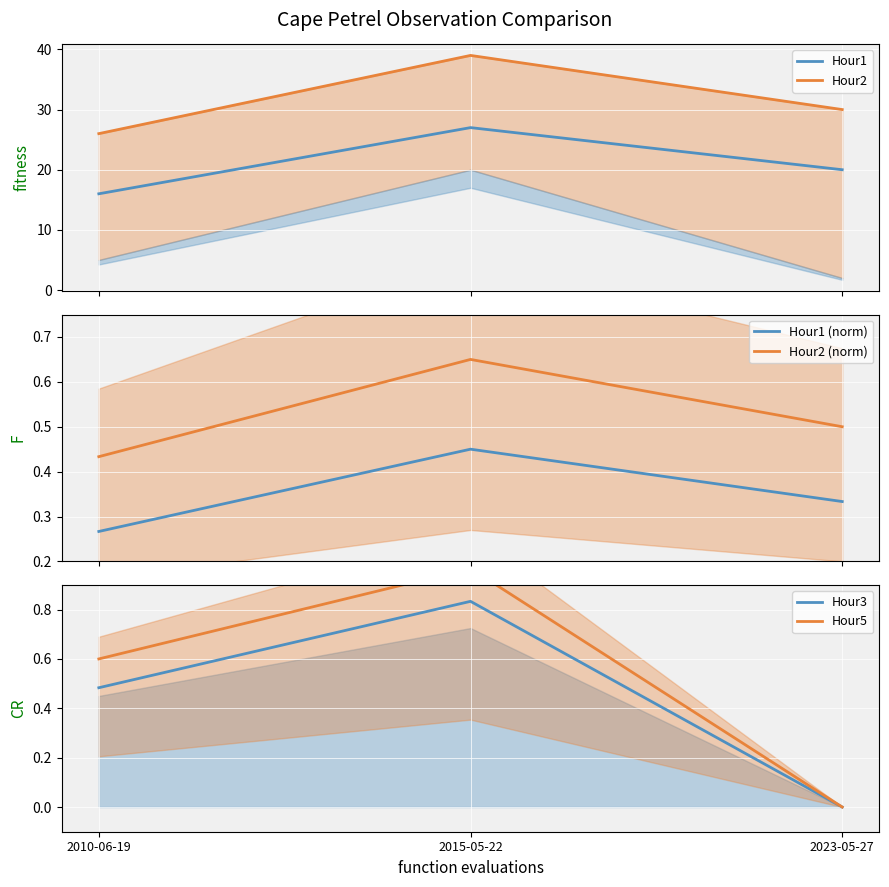

How many lines are shown in the chart?

6